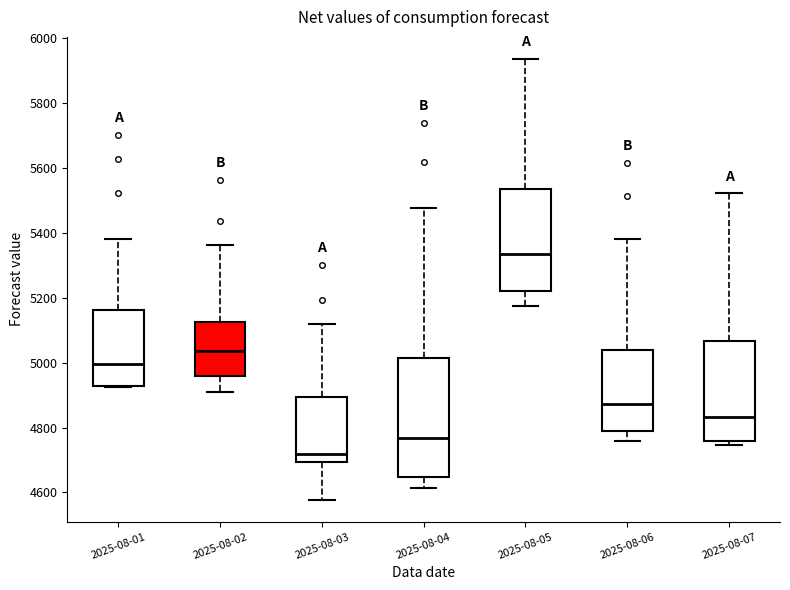

Which box's median line is the lowest?

2025-08-03